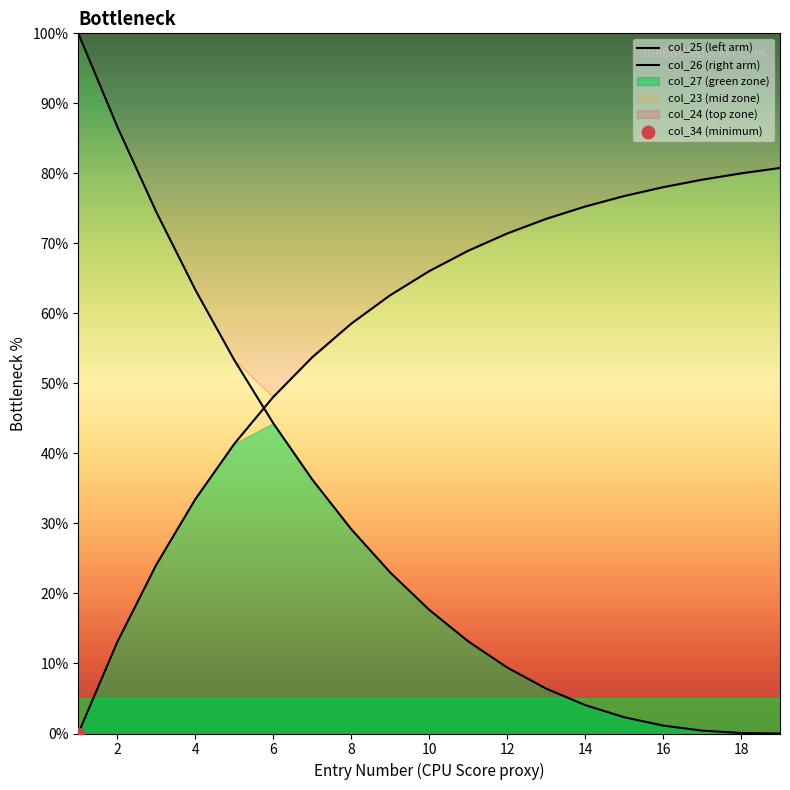

At how many categories does at least one series exceed 87?

1